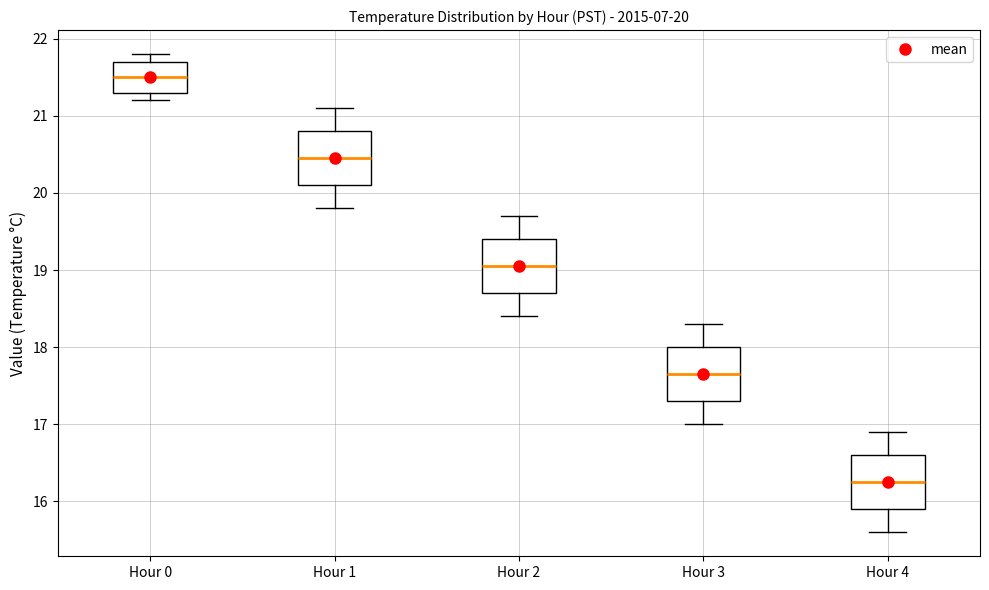

Which box has the lowest median line?

Hour 4